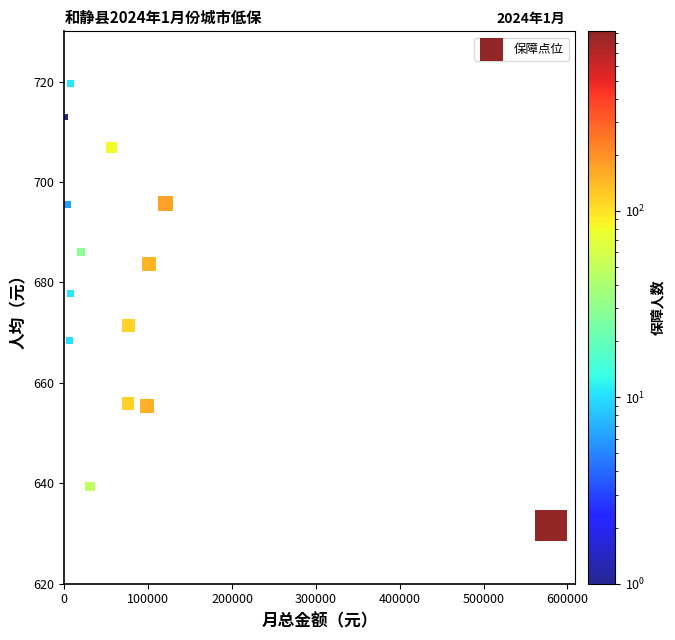

What is the range of Y values (max minus min)?

88.0